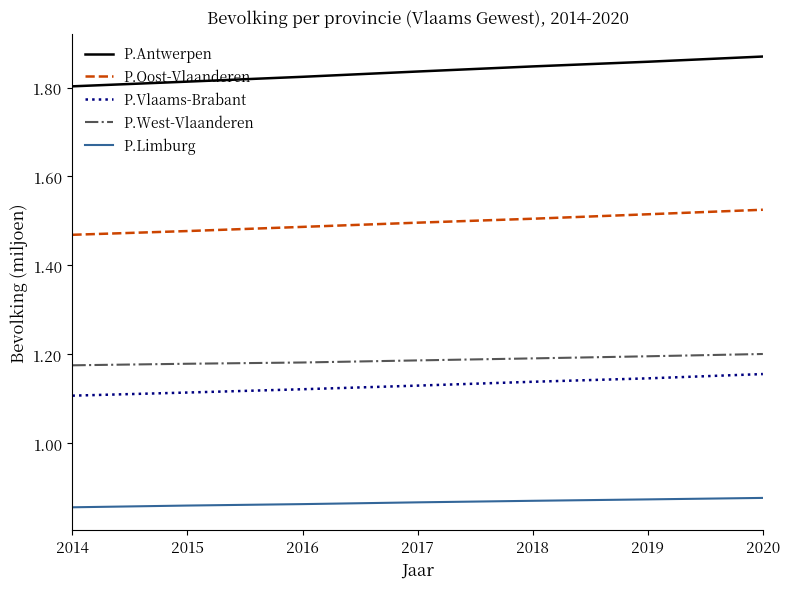

What is the sum of all P.West-Vlaanderen values?

8310664